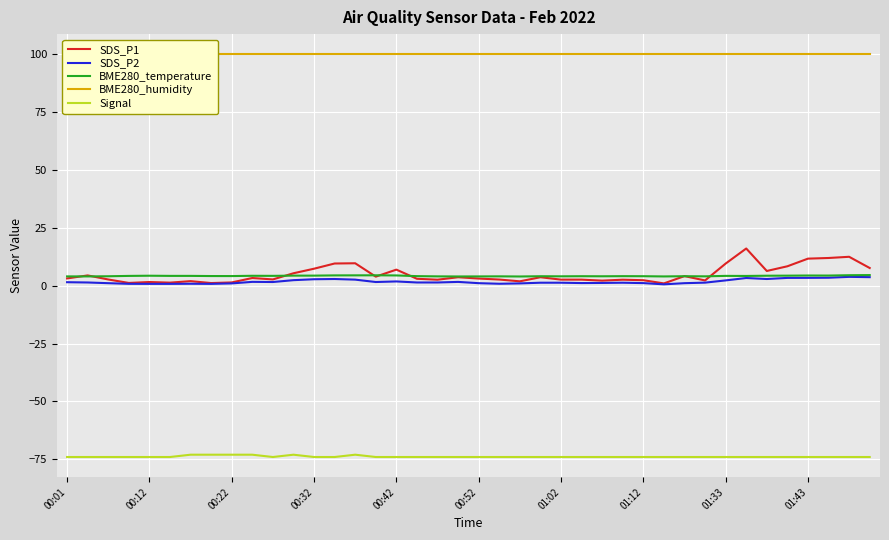

True or false: BME280_temperature and BME280_humidity intersect in this chart.

False